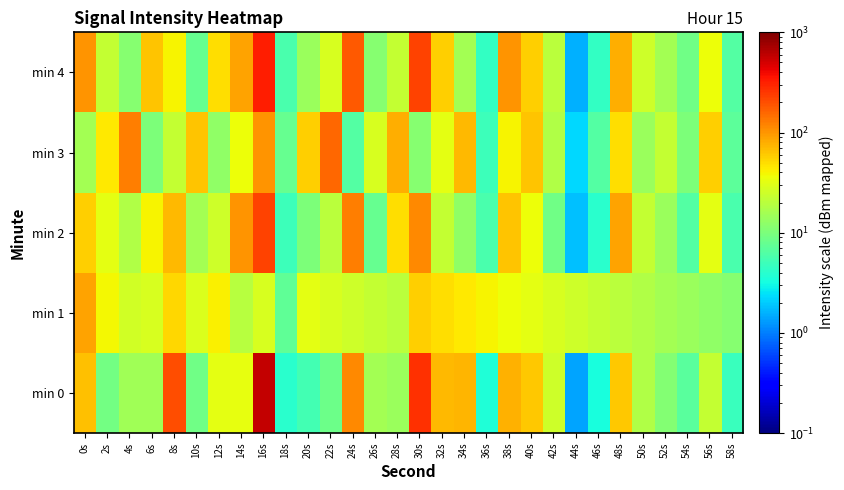

Which series has the largest range (max minus min)?

min 0